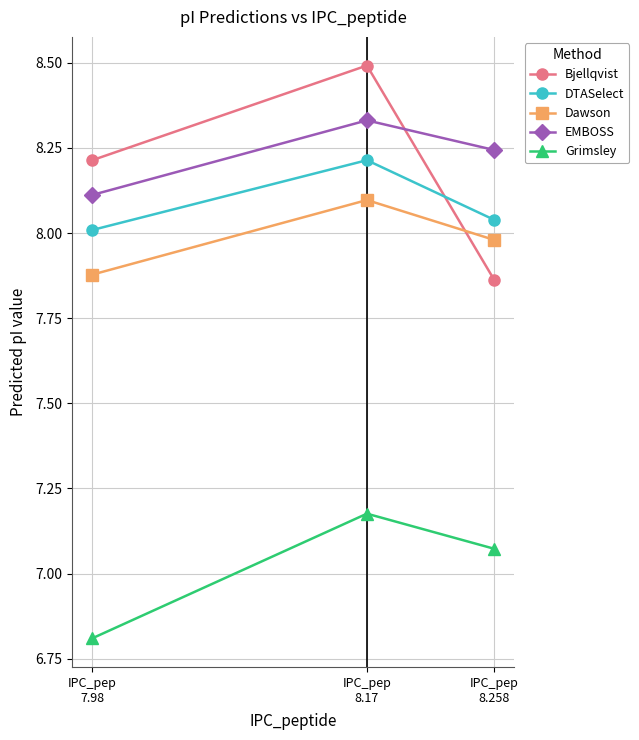

Which category has the lowest value across all series?

IPC_pep
7.98